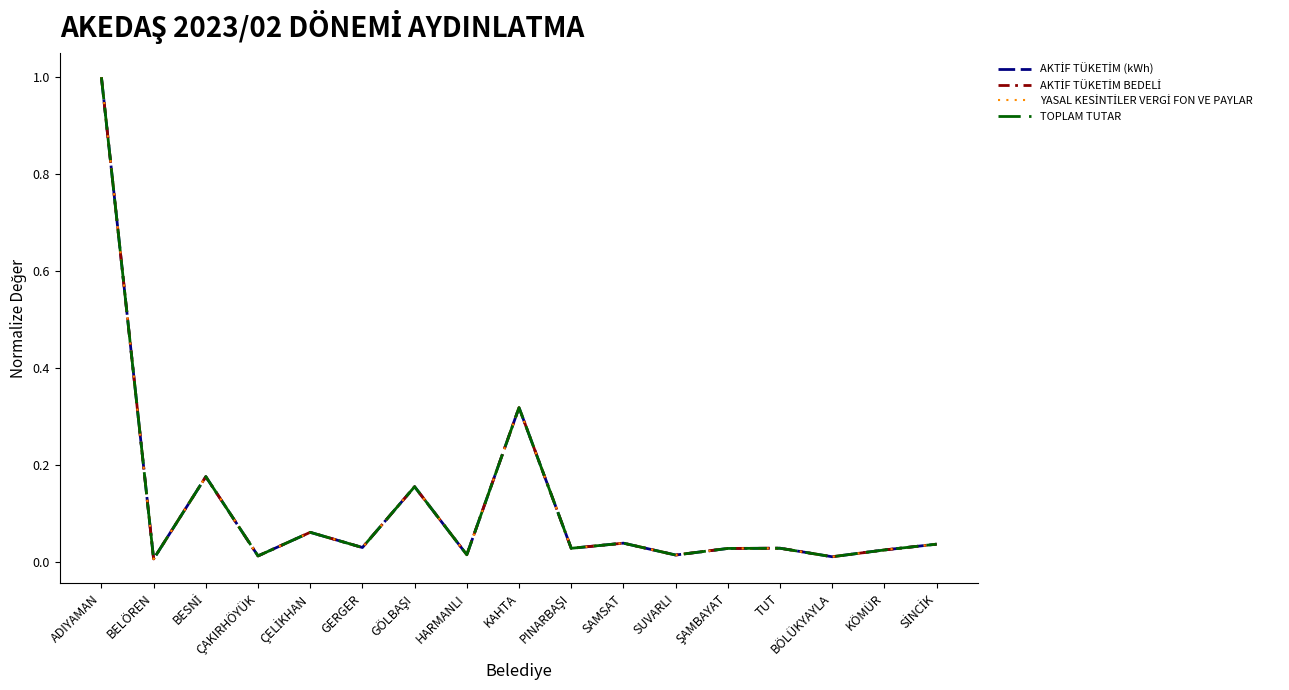

At which category does the chart reach its peak across all series?

ADIYAMAN